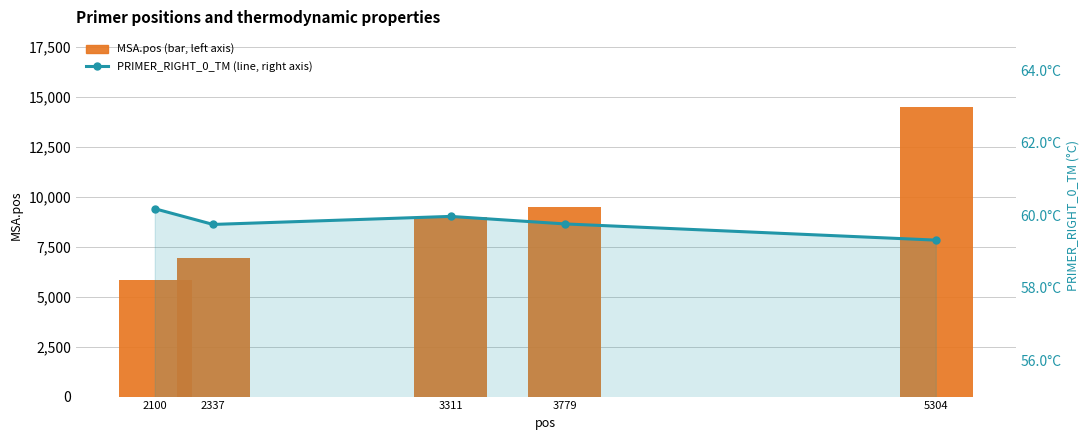

What are all the series names shown in the legend?

MSA.pos, PRIMER_RIGHT_0_TM